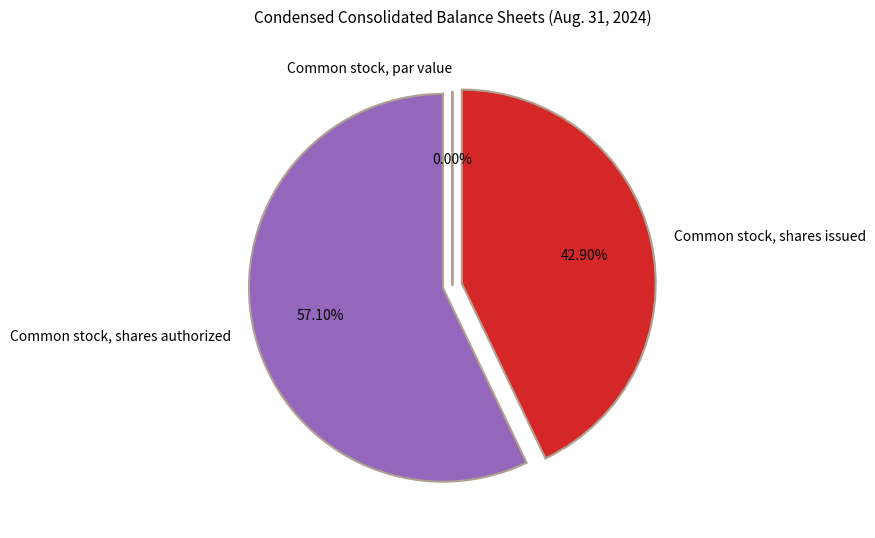

Does Common stock, shares issued account for over 50% of the chart?

No